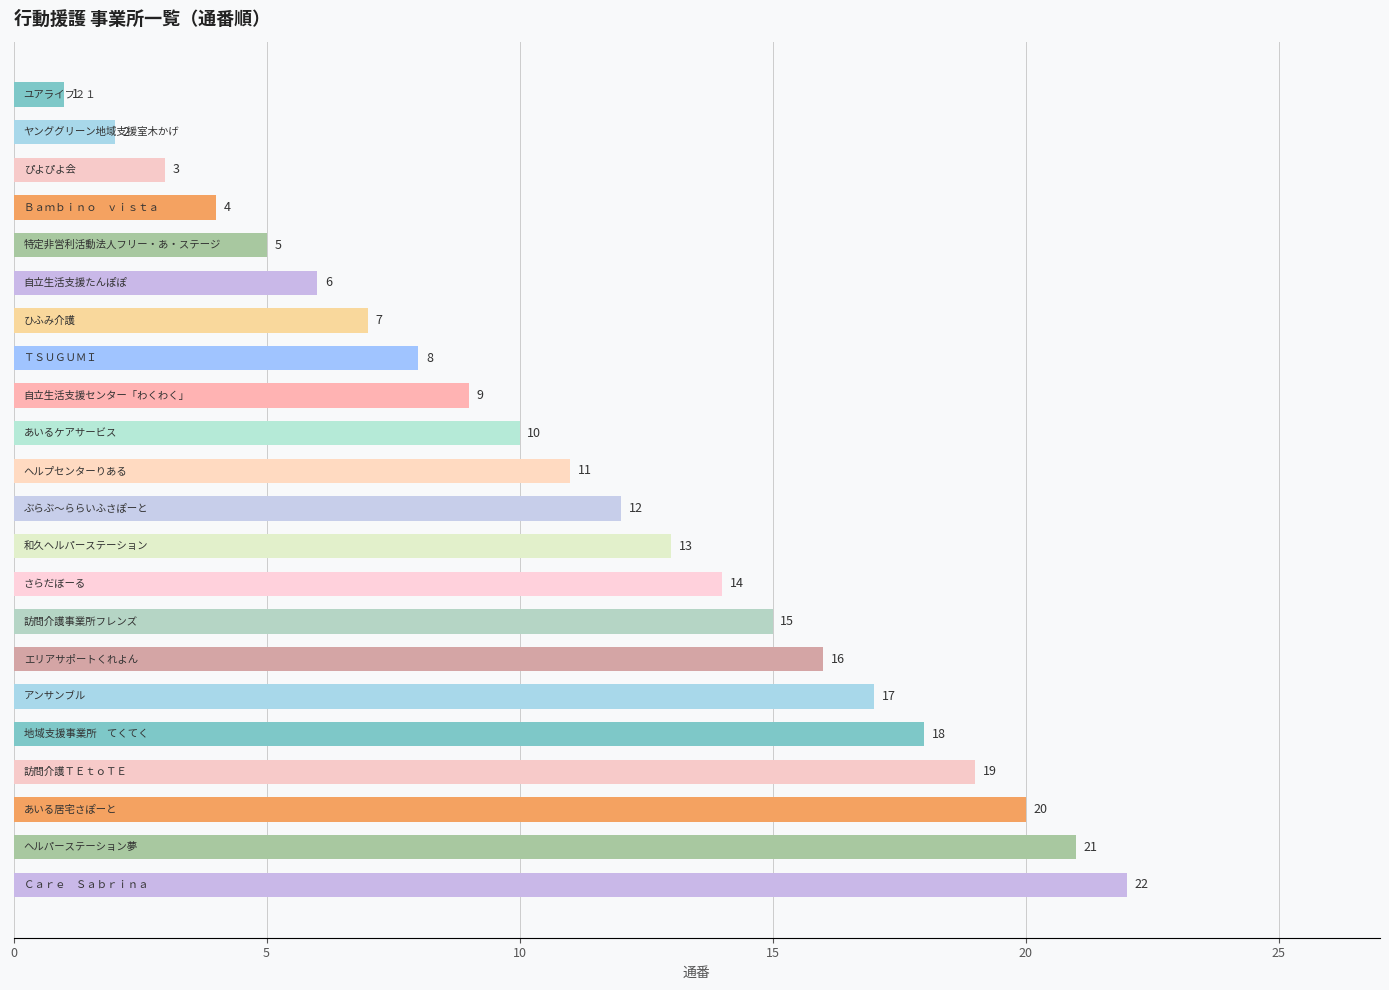

How many series are shown in this chart?

1